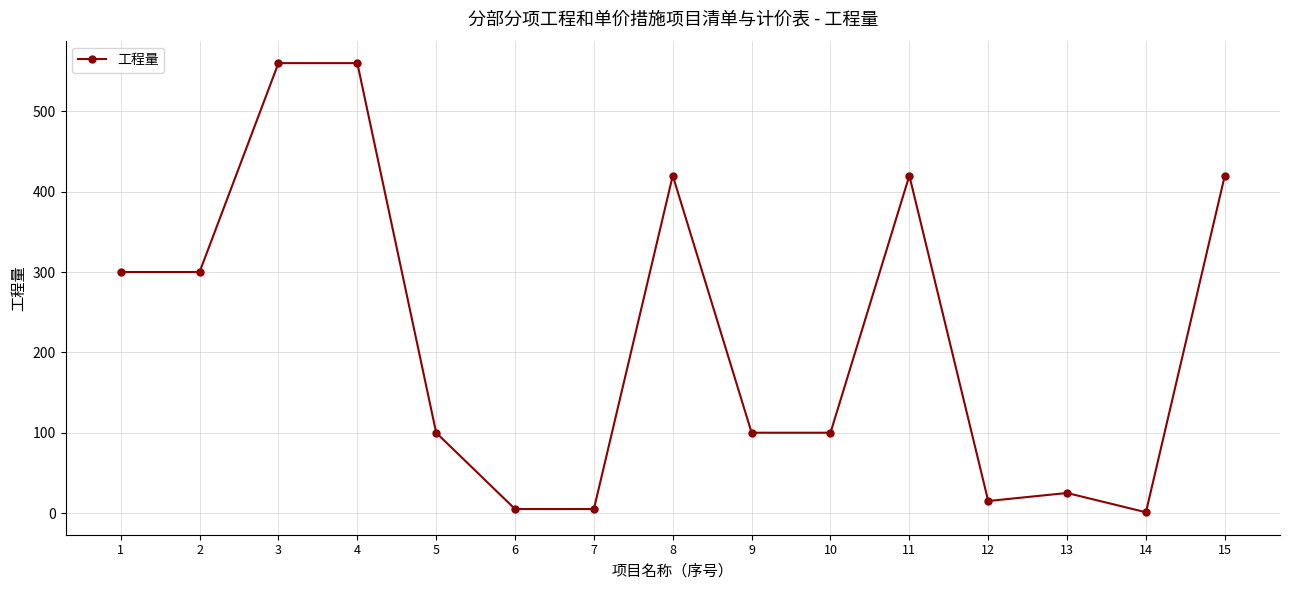

What is the sum of the values at 9 and 13?

125